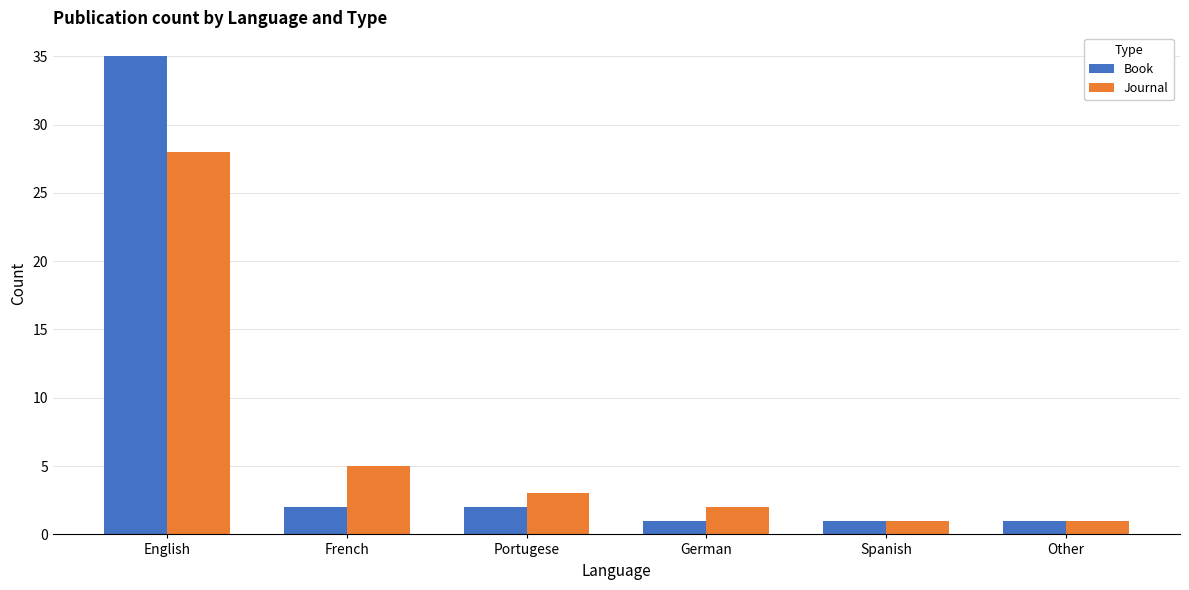

List the series in order of their peak value, lowest first.

Journal, Book